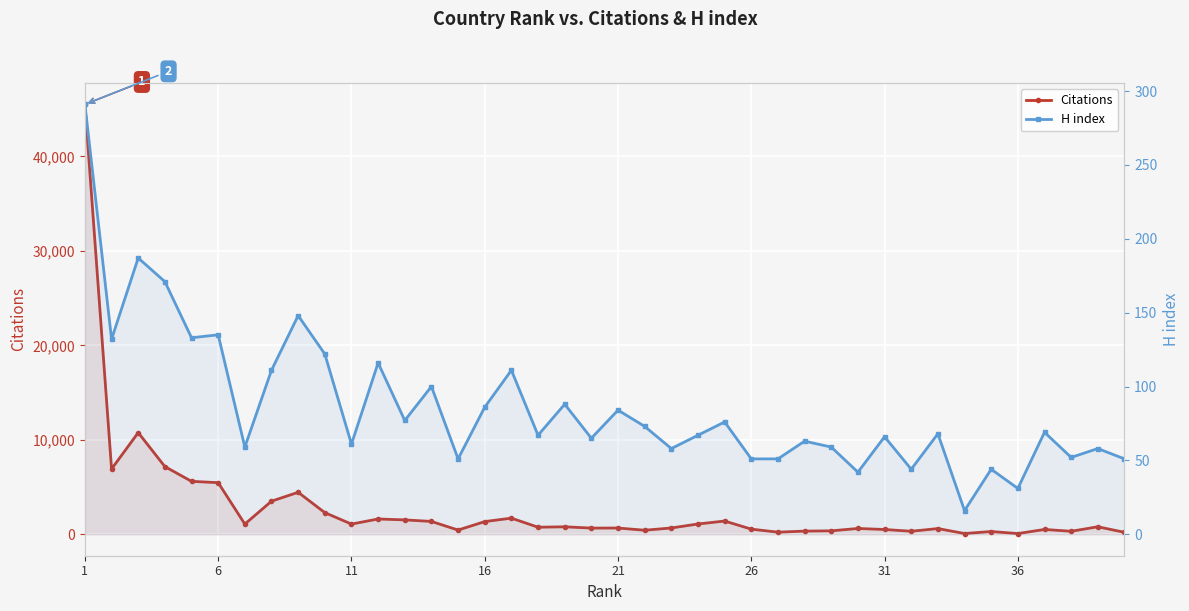

Reading right to left, transcribe all the data shown in this chart.

Citations: 203	790	313	505	72	286	76	599	314	502	609	359	331	218	539	1396	1085	663	423	657	650	786	743	1703	1337	442	1355	1517	1614	1074	2286	4438	3498	1075	5459	5599	7162	10757	6906	45509
H index: 51	58	52	69	31	44	16	68	44	66	42	59	63	51	51	76	67	58	73	84	65	88	67	111	86	51	100	77	116	61	122	148	111	59	135	133	171	187	132	291